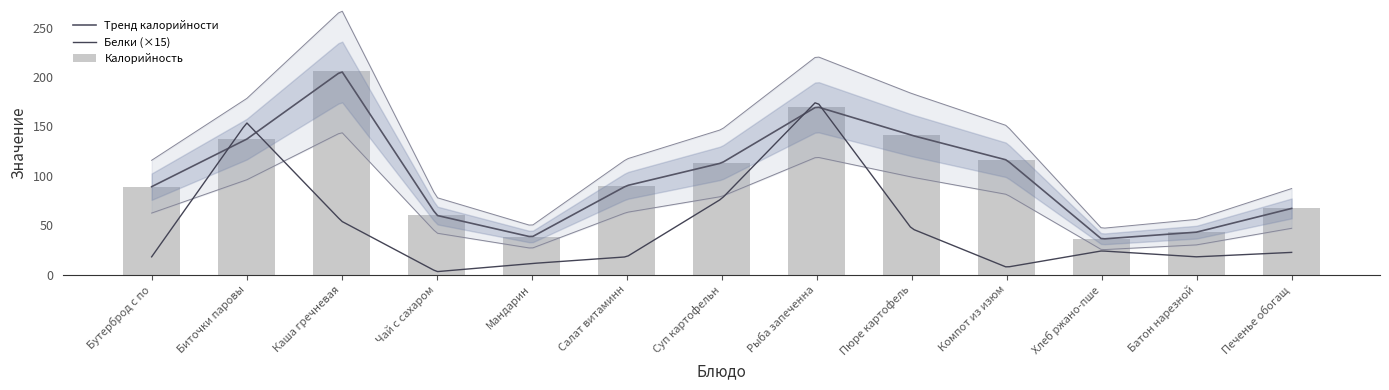

Reading left to right, transcribe all the data shown in this chart.

89	137	206	60	38	90	113	170	141	116	36	43	67